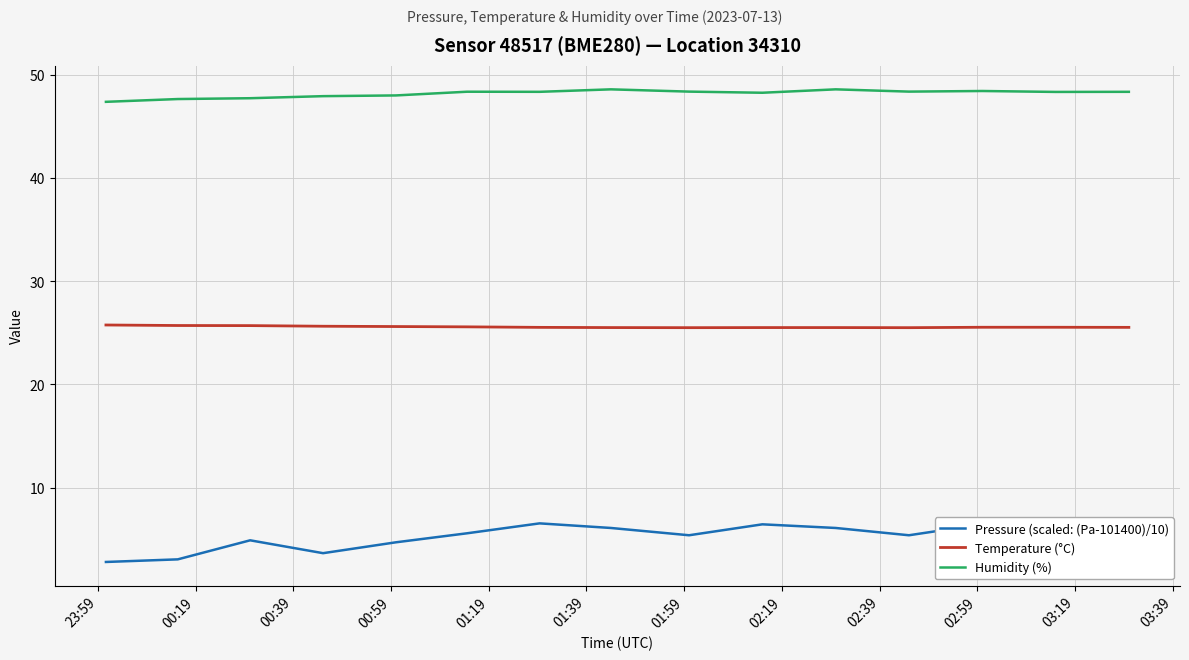

Reading left to right, list all the values displayed in this chart.

Pressure (scaled: (Pa-101400)/10): 2.8	3.0	4.9	3.6	4.7	5.6	6.5	6.1	5.4	6.4	6.1	5.4	6.4	6.6	6.5
Temperature (°C): 25.8	25.7	25.7	25.6	25.6	25.6	25.5	25.5	25.5	25.5	25.5	25.5	25.6	25.6	25.5
Humidity (%): 47.4	47.7	47.8	48.0	48.0	48.4	48.4	48.6	48.4	48.3	48.6	48.4	48.5	48.4	48.4